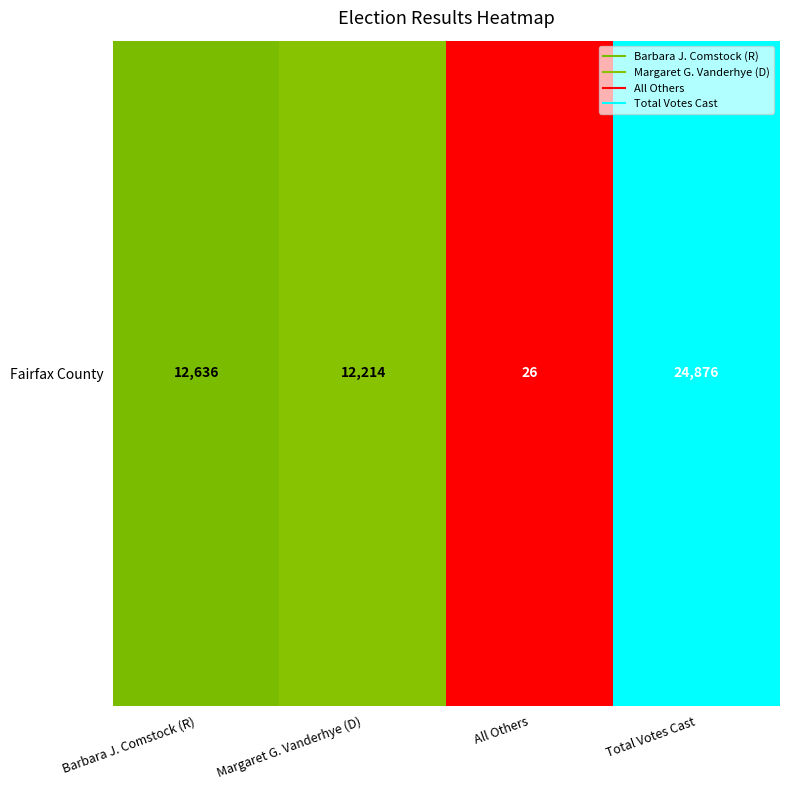

Where is the data nearest to the value 0?

All Others